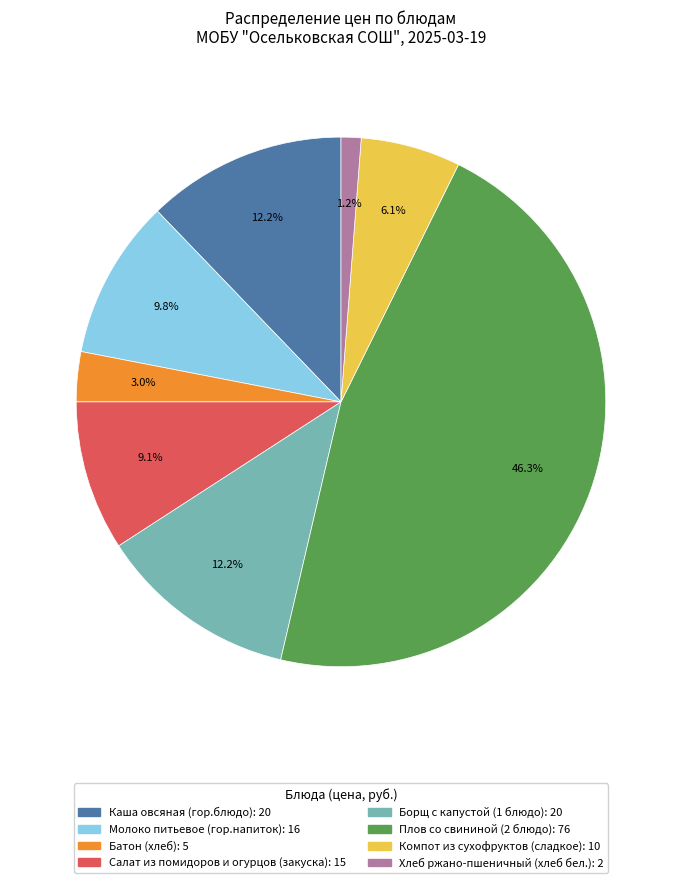

Is there a majority slice in this chart?

No